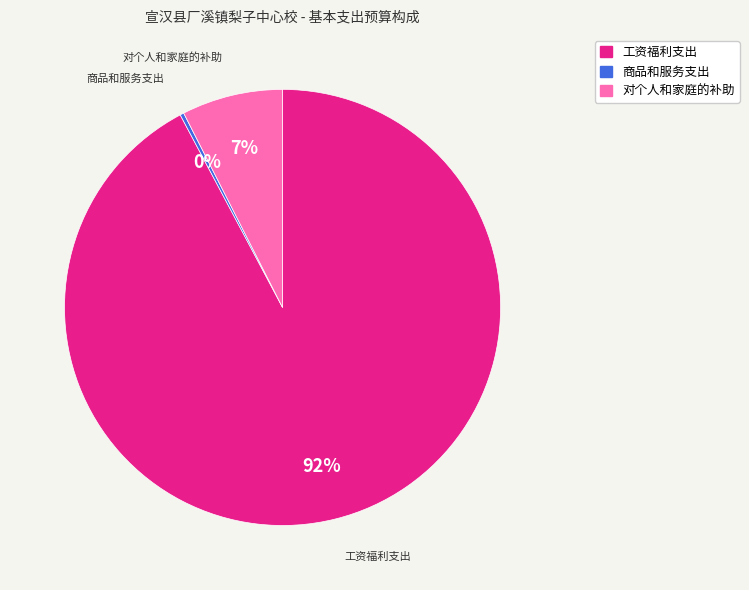

Rank the categories by value from highest to lowest.

工资福利支出, 对个人和家庭的补助, 商品和服务支出